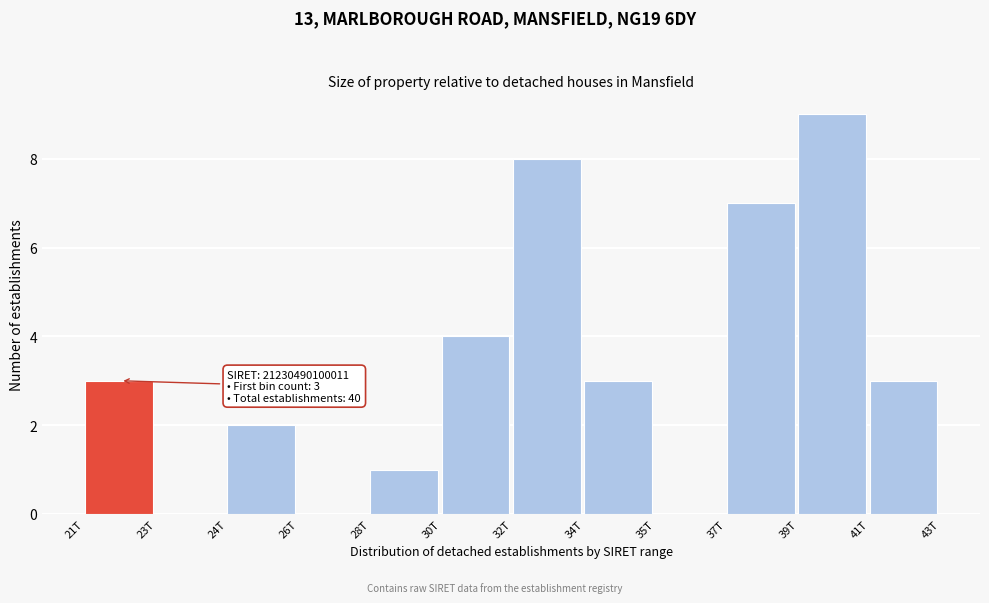

Reading left to right, list all the values displayed in this chart.

21T=3	23T=0	24T=2	26T=0	28T=1	30T=4	32T=8	34T=3	35T=0	37T=7	39T=9	41T=3